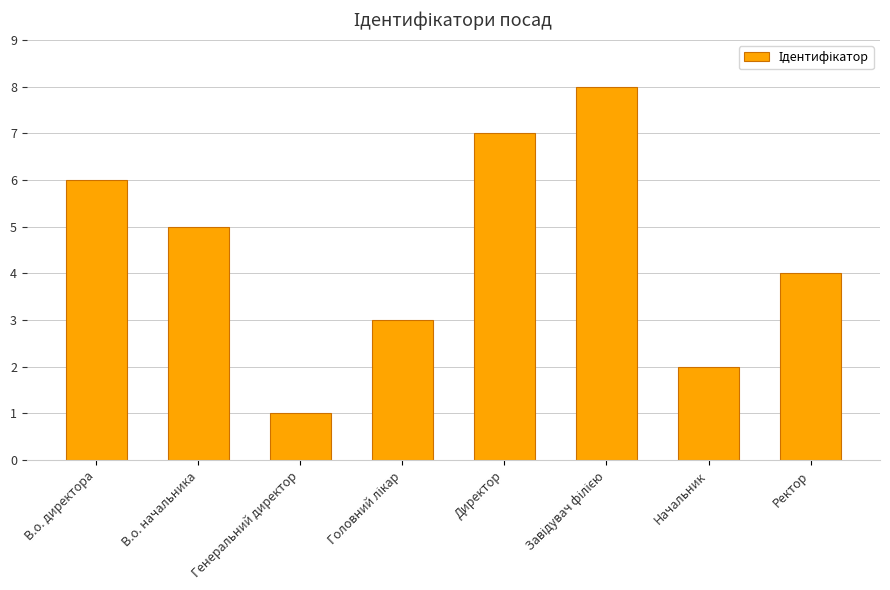

Reading left to right, what are all the values shown in this chart?

6	5	1	3	7	8	2	4